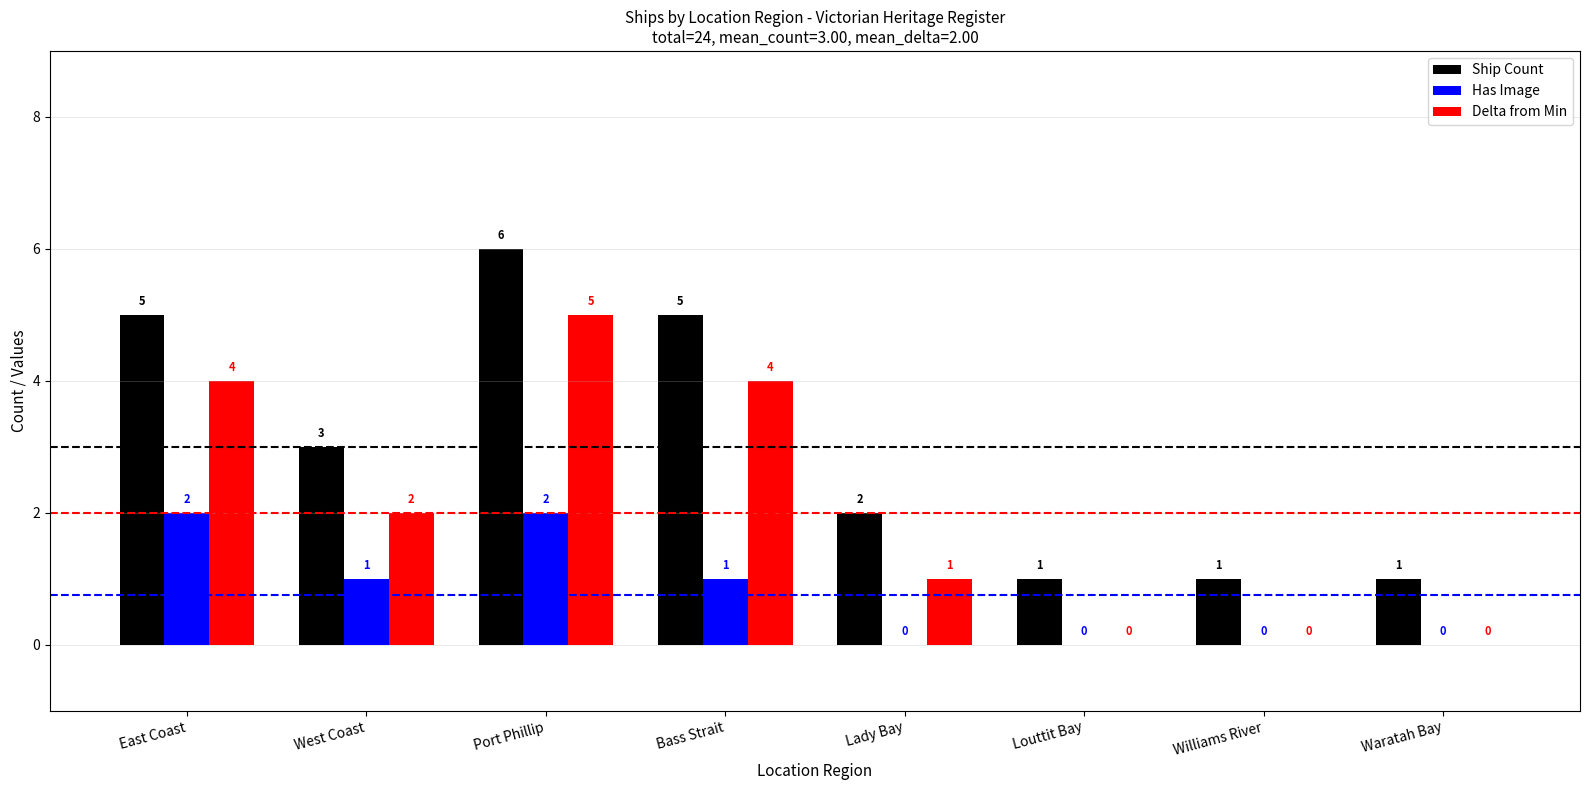

Reading left to right, transcribe all the data shown in this chart.

Ship Count: 5	3	6	5	2	1	1	1
Has Image: 2	1	2	1	0	0	0	0
Delta from Min: 4	2	5	4	1	0	0	0